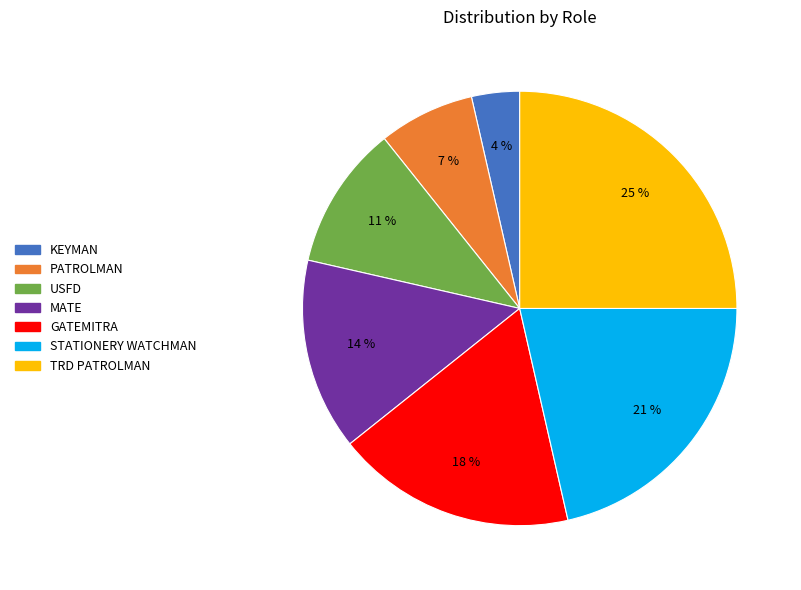

Does GATEMITRA account for over 50% of the chart?

No